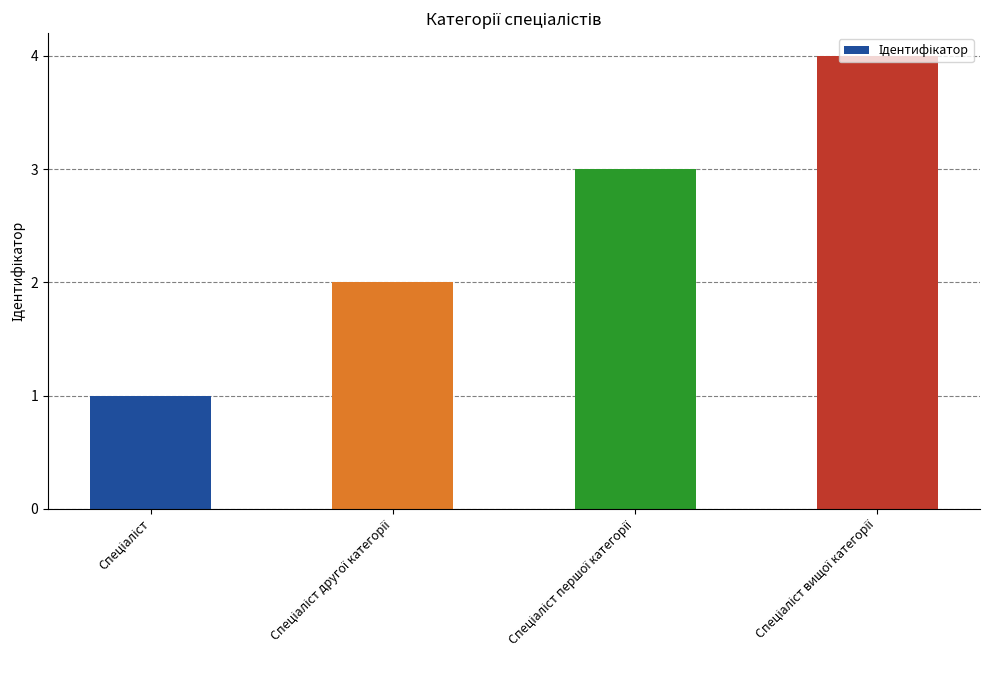

What is the sum of all values?

10